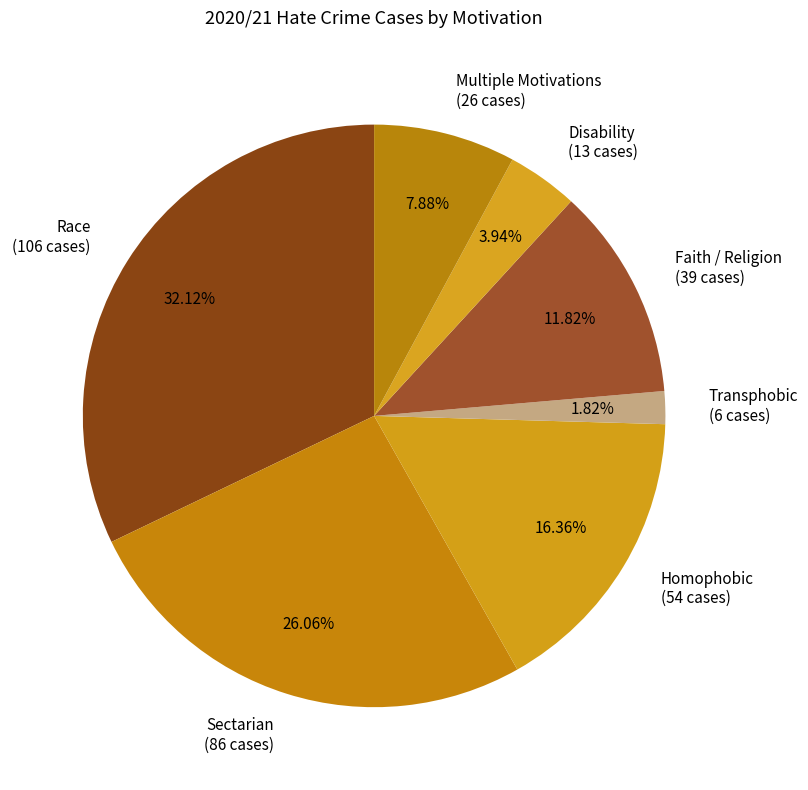

To the nearest percent, what is the average slice percentage?

14%